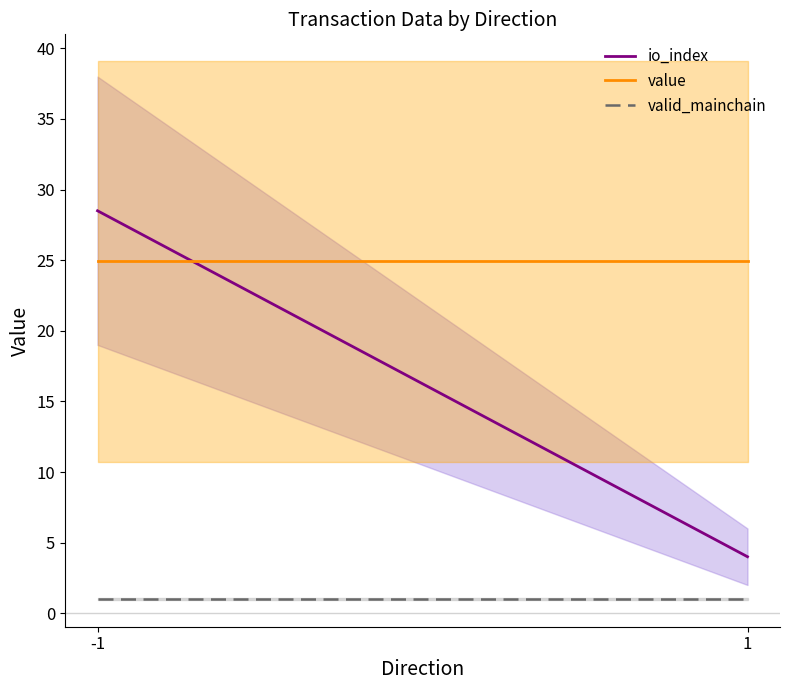

How many series are shown in this chart?

3